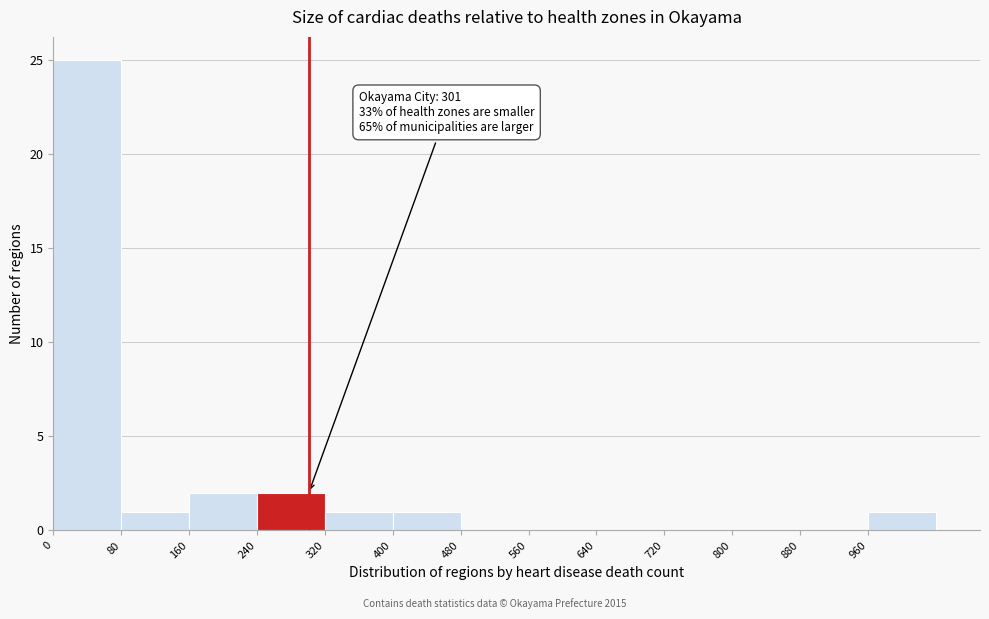

Which range on the x-axis has the tallest bar?

0 to 80